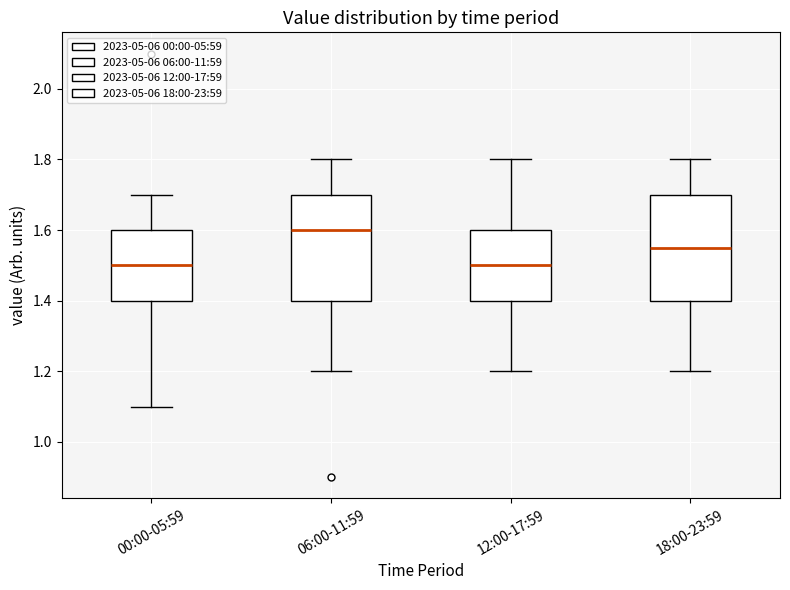

Where does the median line of the box for 00:00-05:59 sit on the y-axis? The values are not printed on the chart, so give them approximately, as read against the axis.

1.50